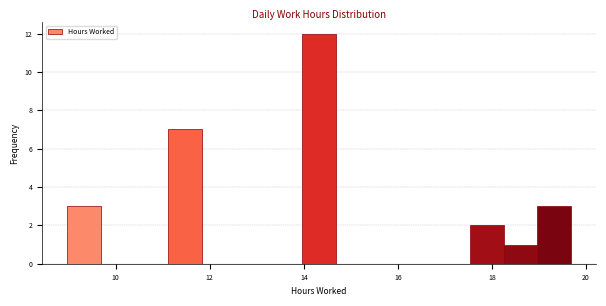

Around what value on the x-axis is the tallest bar? Give the approximate position of its centre, as read against the axis.

14.4